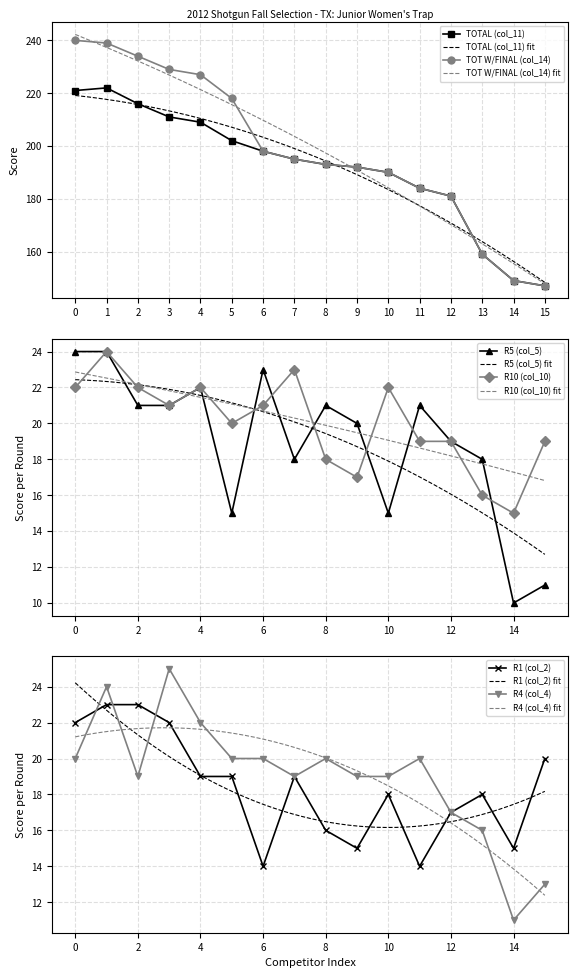

What is the sum of all R1 (col_2) values?

294